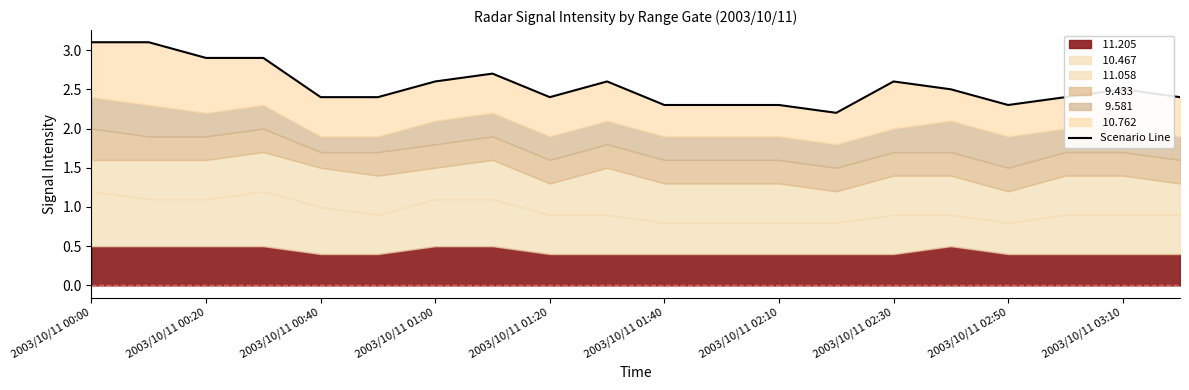

What is the sum of all values?

50.9